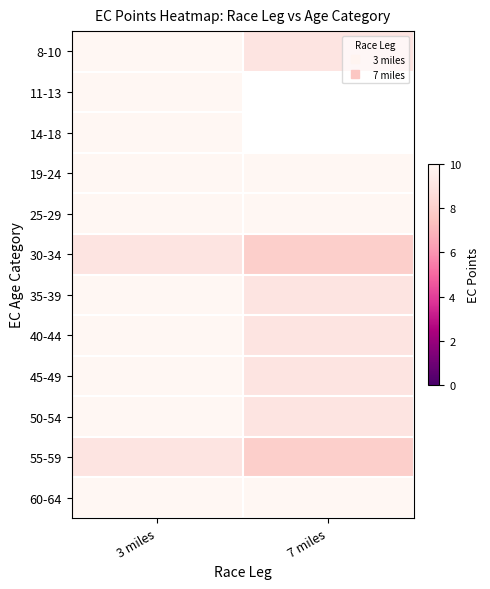

List the labels in order of 11-13 value, largest first.

3 miles, 7 miles